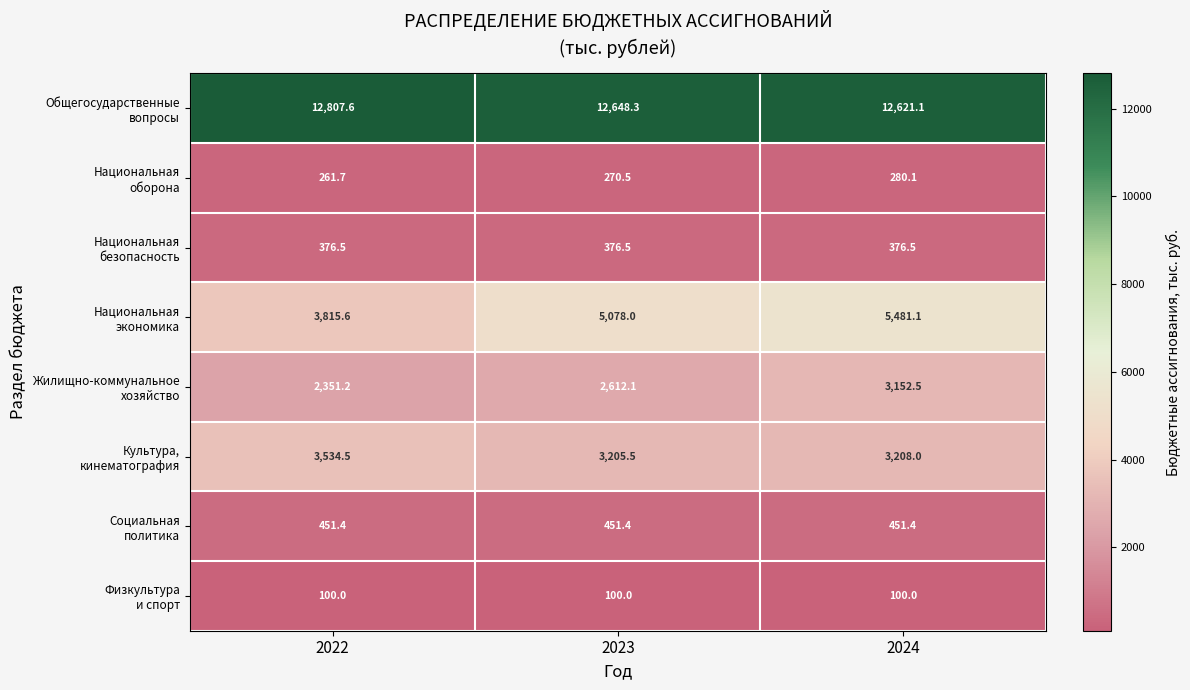

At how many categories does at least one series exceed 7984?

3